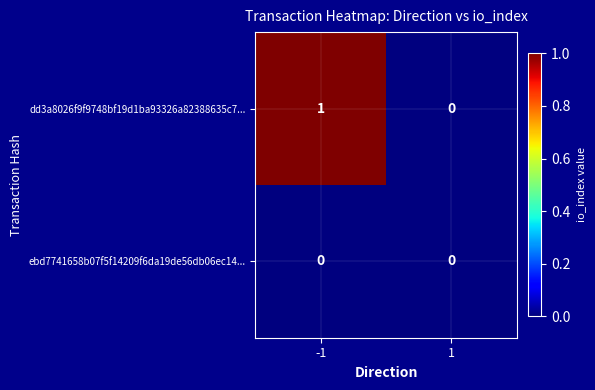

Reading left to right, what are all the values shown in this chart?

dd3a8026f9f9748bf19d1ba93326a82388635c7...: -1=1	1=0
ebd7741658b07f5f14209f6da19de56db06ec14...: -1=0	1=0